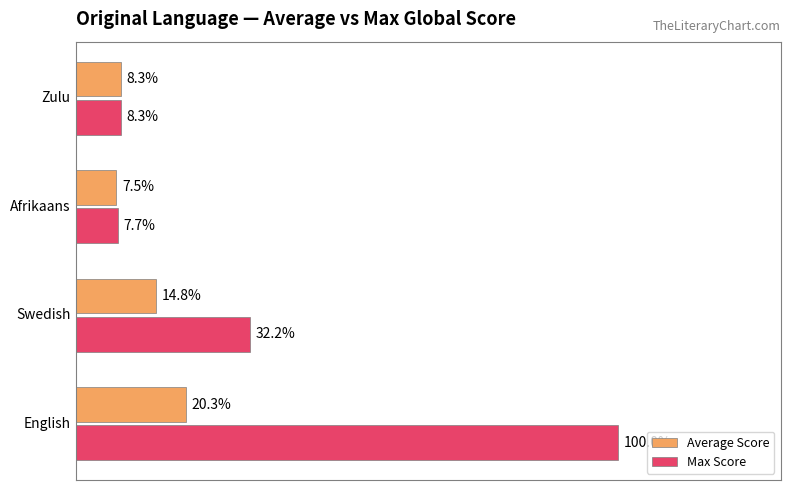

Which series has the largest range (max minus min)?

Max Score